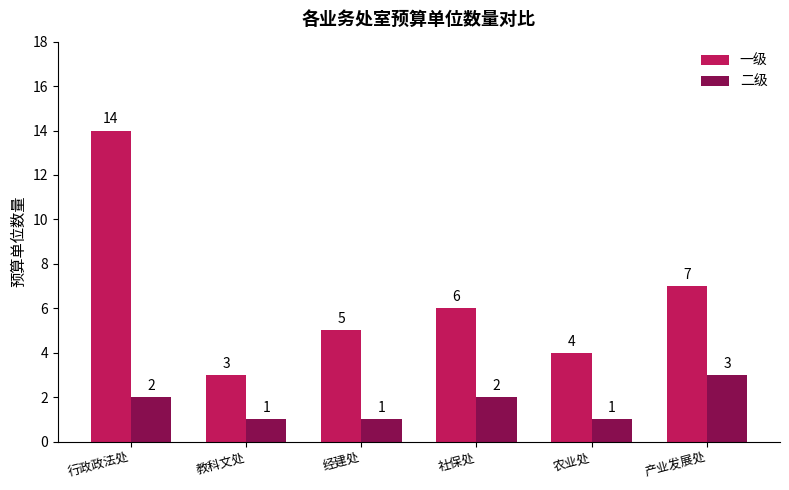

At which label does 一级 reach its peak?

行政政法处